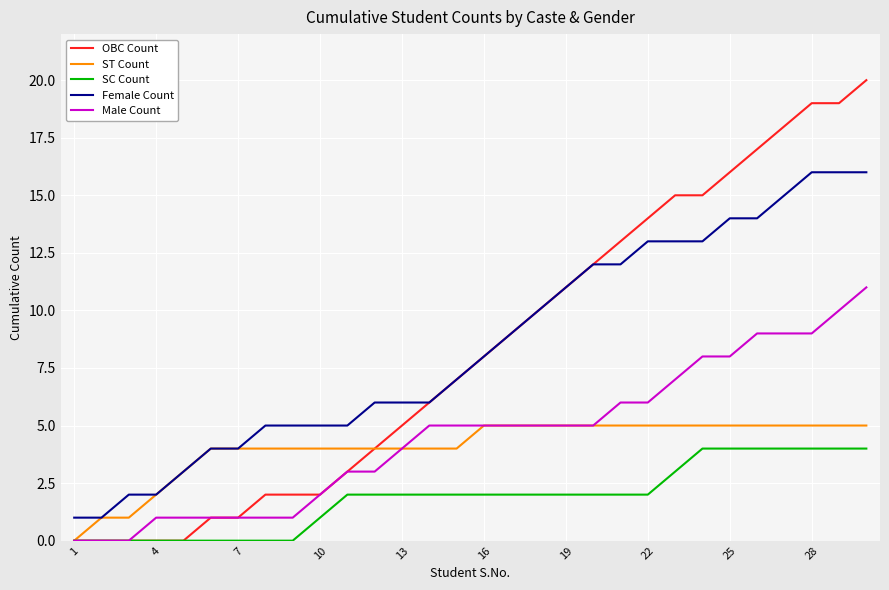

What is the maximum value shown in the chart?

20